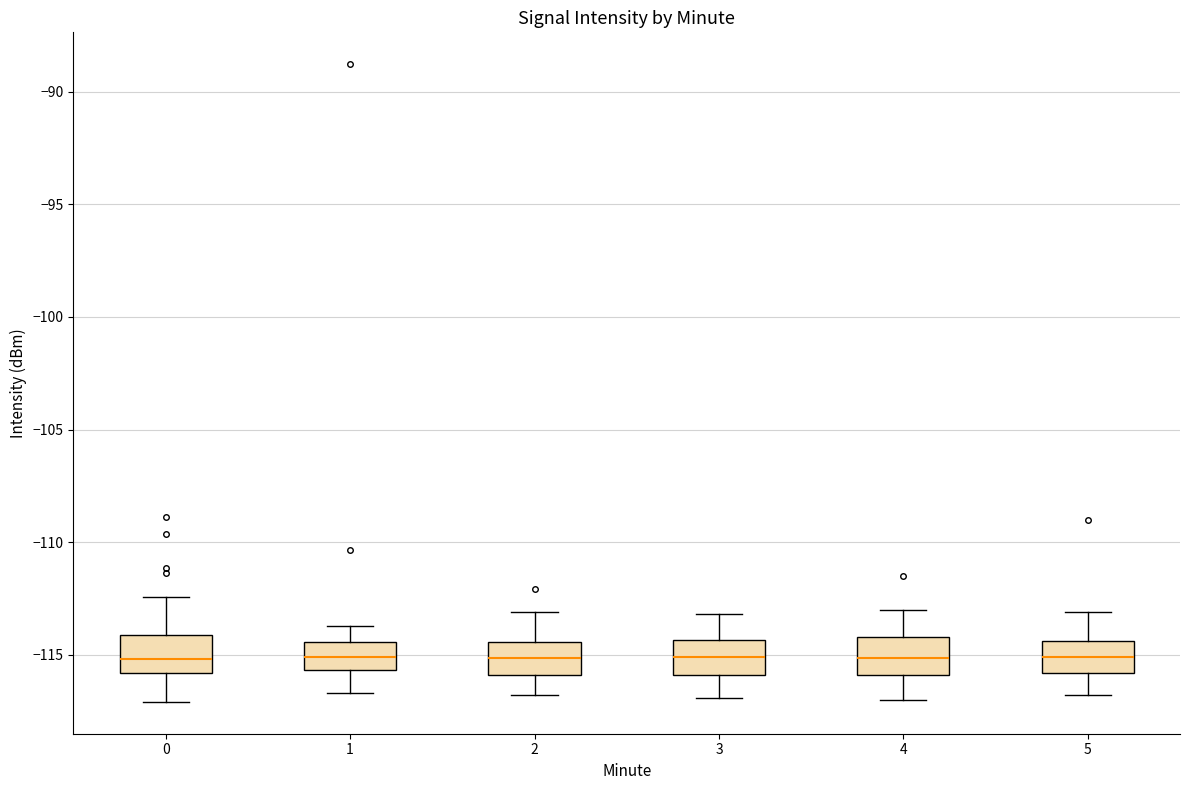

Reading left to right, transcribe this box plot: for each box, give where its median line is, the range the box spans, and where its two whiskers end, as read against the y-axis. The values are not printed on the chart, so give them approximately, as read against the axis.

0: median -115.0, box -116.0 to -114.0, whiskers -117.0 to -112.5
1: median -115.0, box -115.5 to -114.5, whiskers -116.5 to -113.5
2: median -115.0, box -116.0 to -114.5, whiskers -117.0 to -113.0
3: median -115.0, box -116.0 to -114.5, whiskers -117.0 to -113.0
4: median -115.0, box -116.0 to -114.0, whiskers -117.0 to -113.0
5: median -115.0, box -116.0 to -114.5, whiskers -117.0 to -113.0